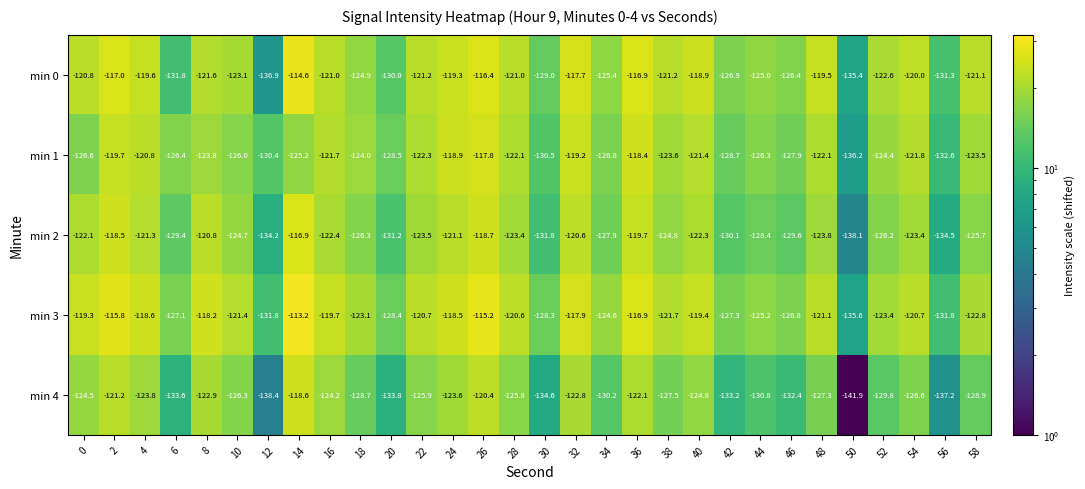

What is the difference between the maximum and second lowest values in the min 3 series?

18.6